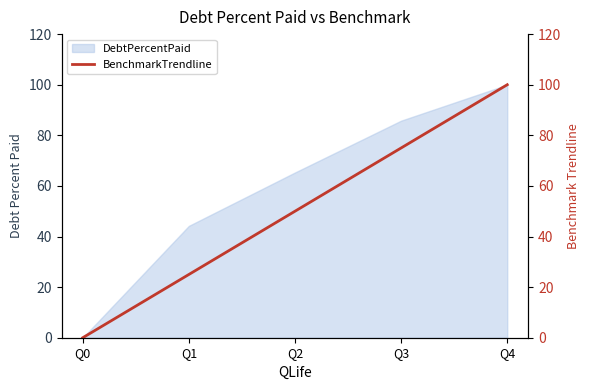

Which has a higher value, Q2 or Q3?

Q3